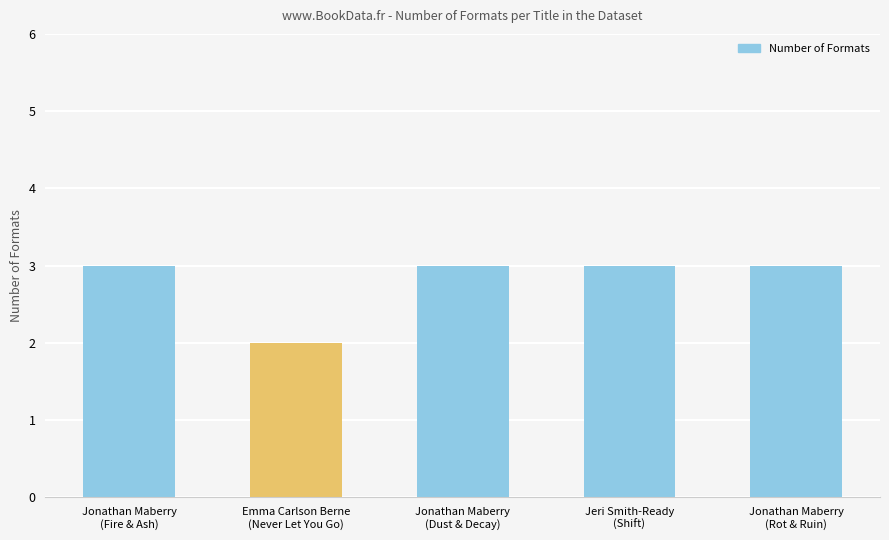

What is the average value?

3